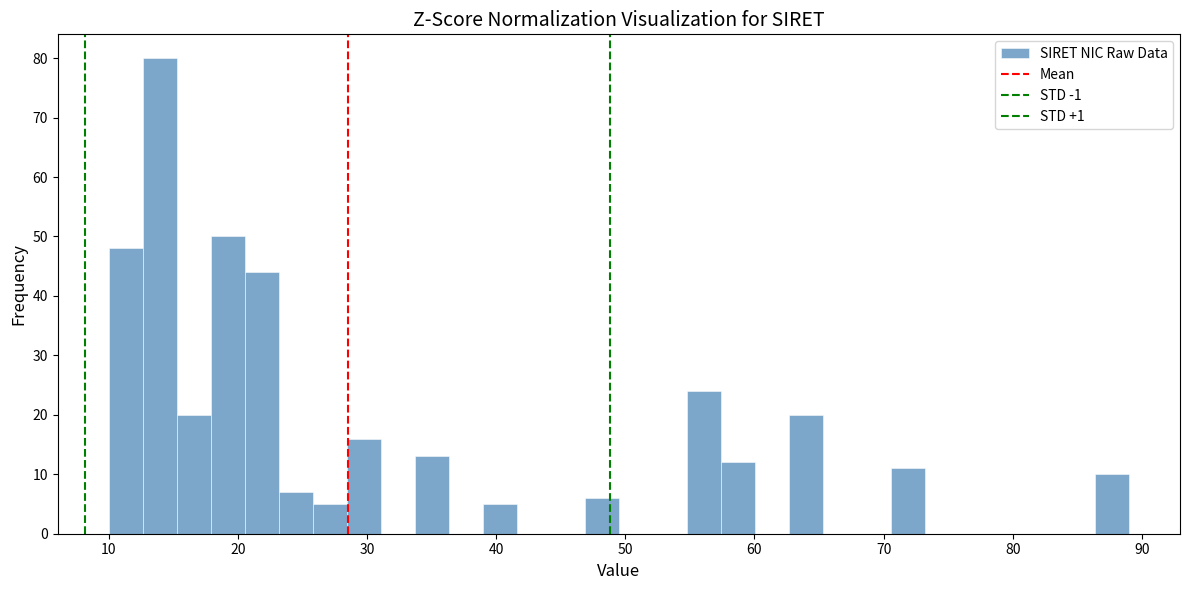

Read against the x-axis, roughly where is the centre of the tallest bar?

14